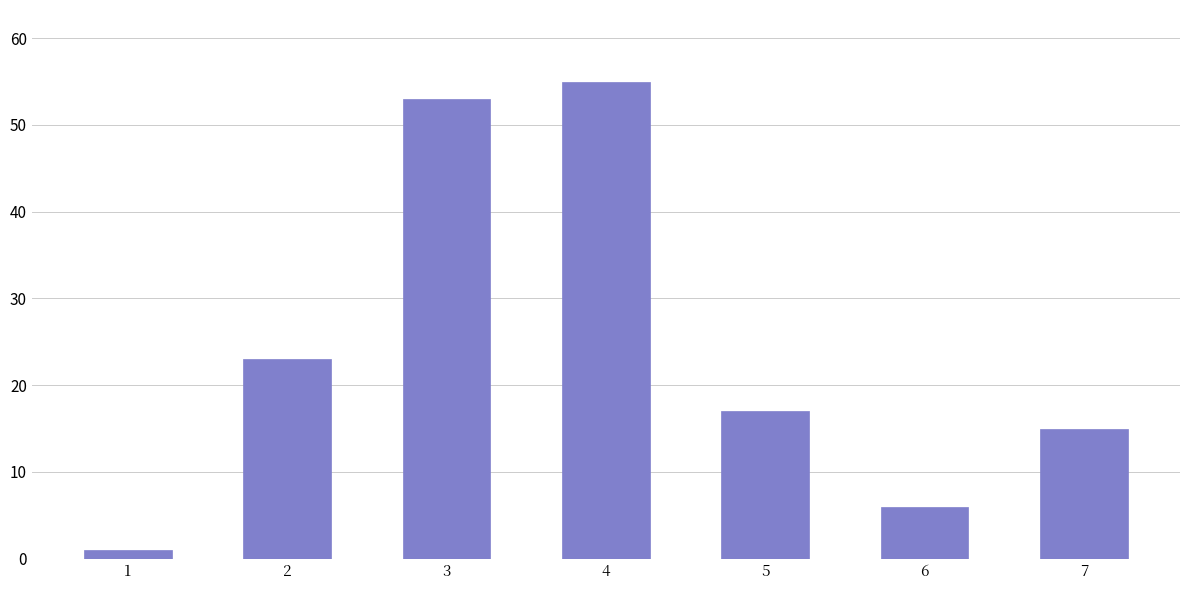

Where does the data first go above 17?

2